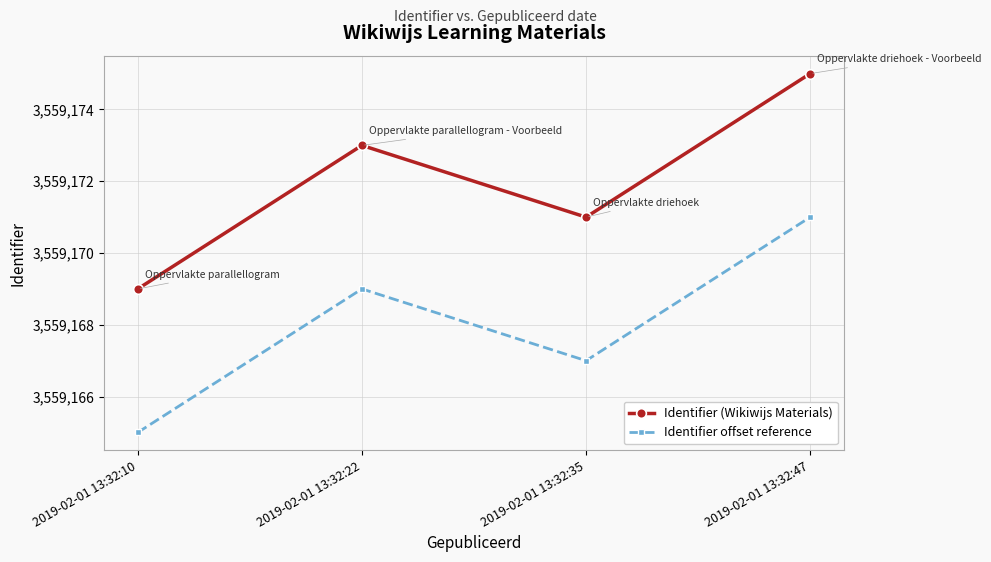

What is the difference between the second highest and minimum values in the Identifier offset reference series?

4